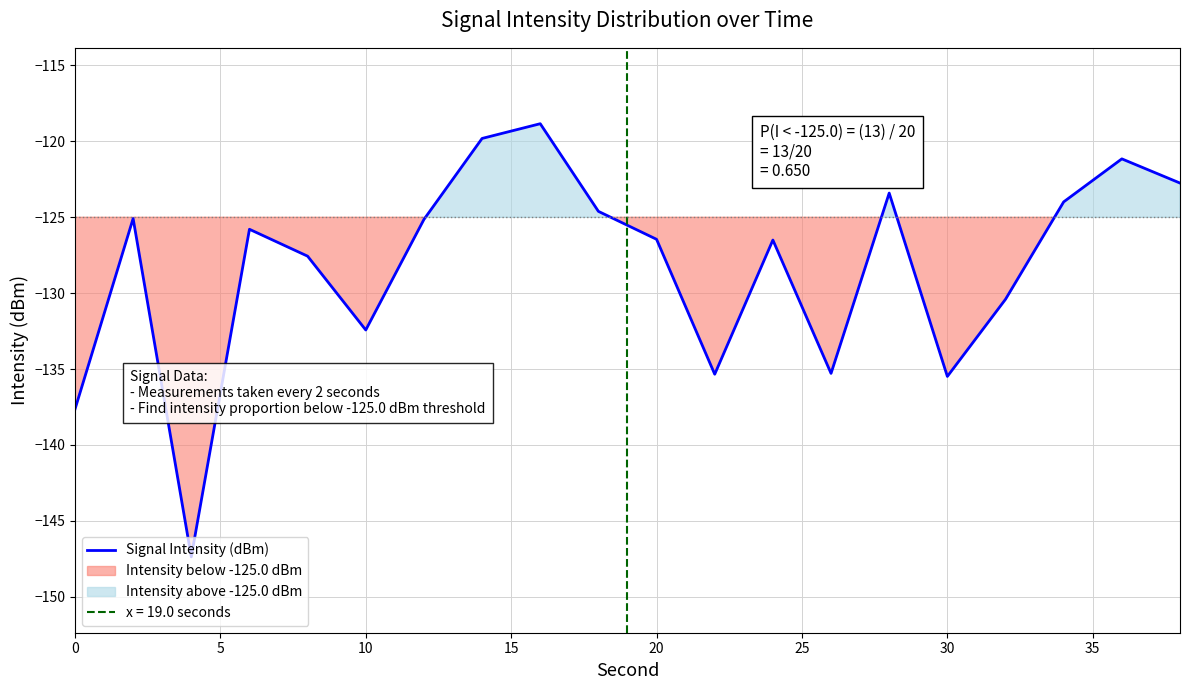

True or false: Signal Intensity (dBm) has a value of -37.1 at 10.

False